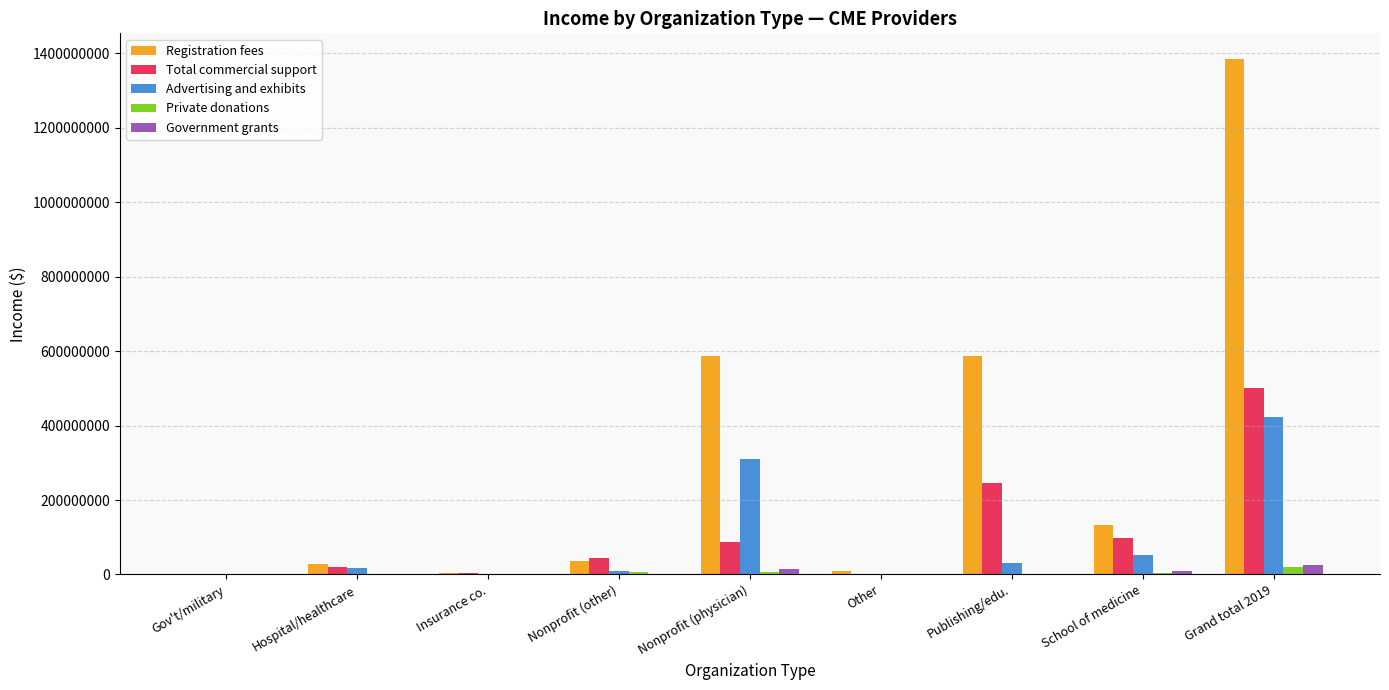

Are the bars horizontal?

No